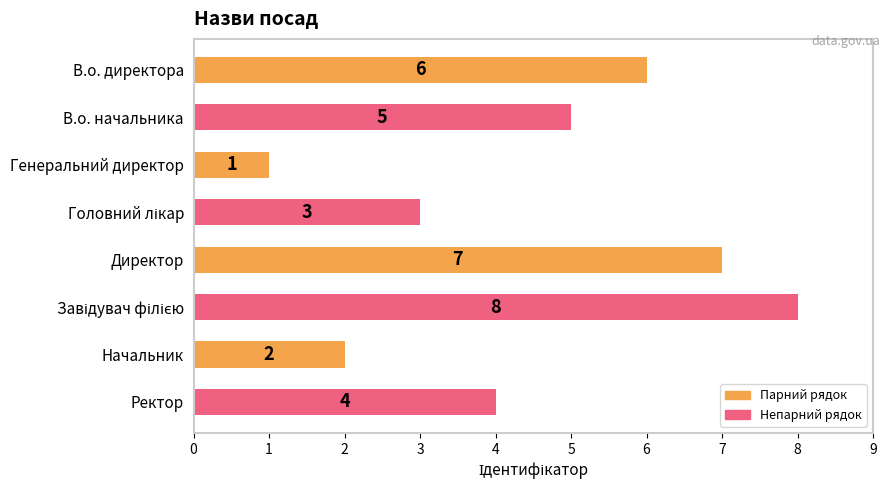

Is it true that the value at Генеральний директор is 1?

True